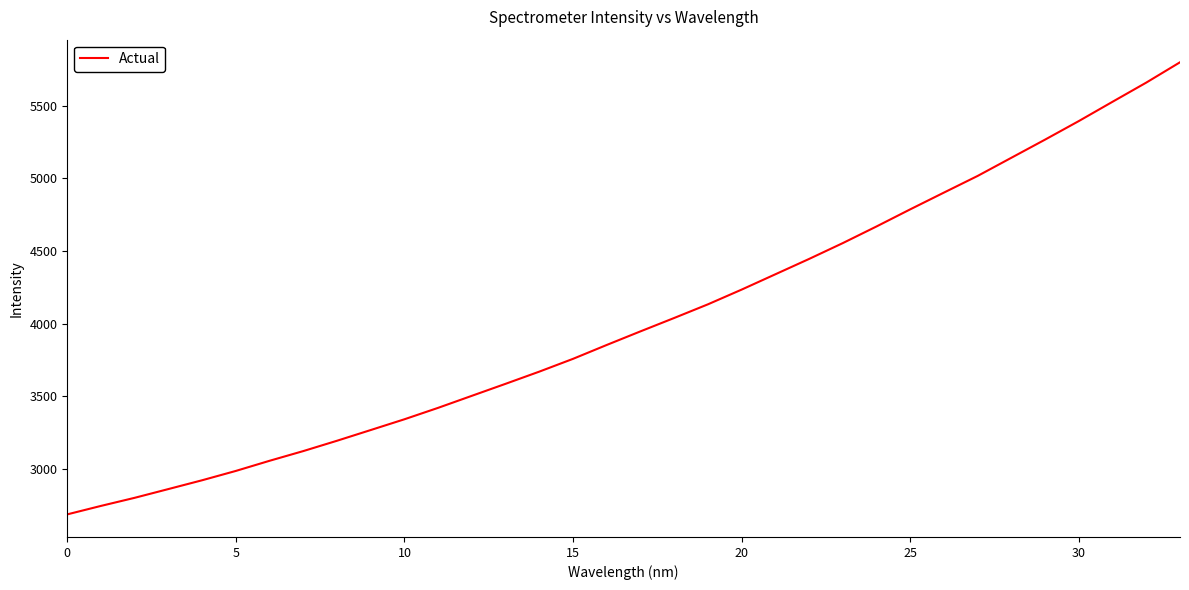

What is the difference between the maximum and minimum values?

3114.4